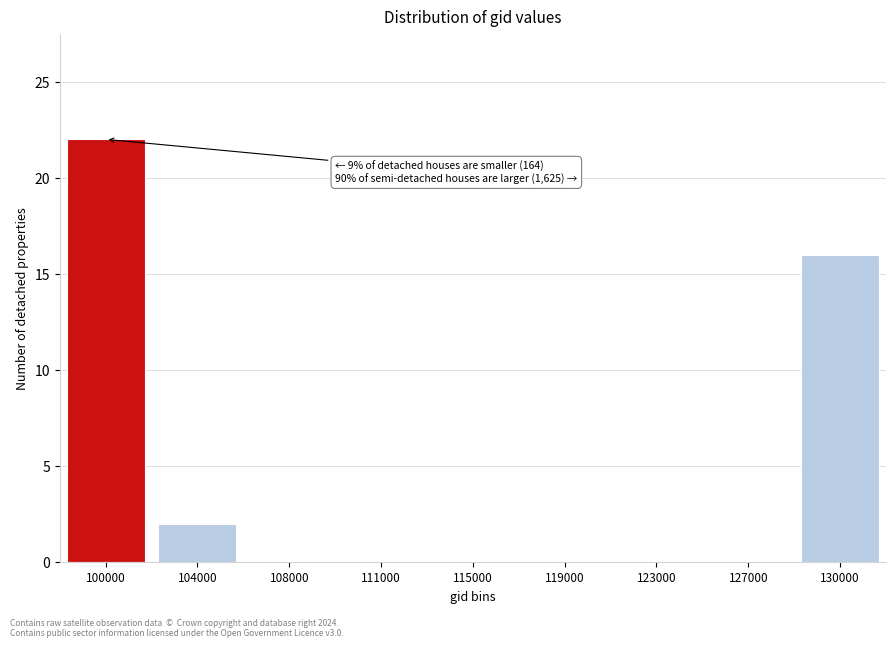

Reading left to right, what are all the values shown in this chart?

100000=22	104000=2	108000=0	111000=0	115000=0	119000=0	123000=0	127000=0	130000=16